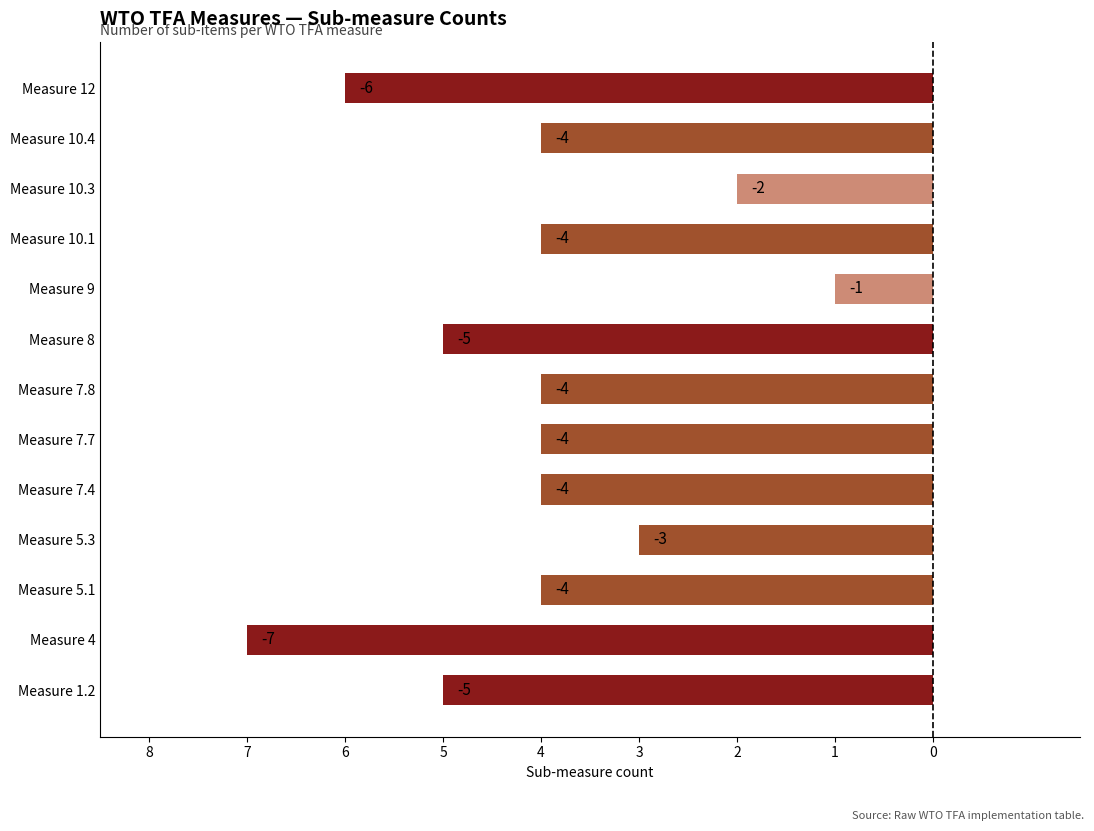

Does the chart contain any negative values?

Yes